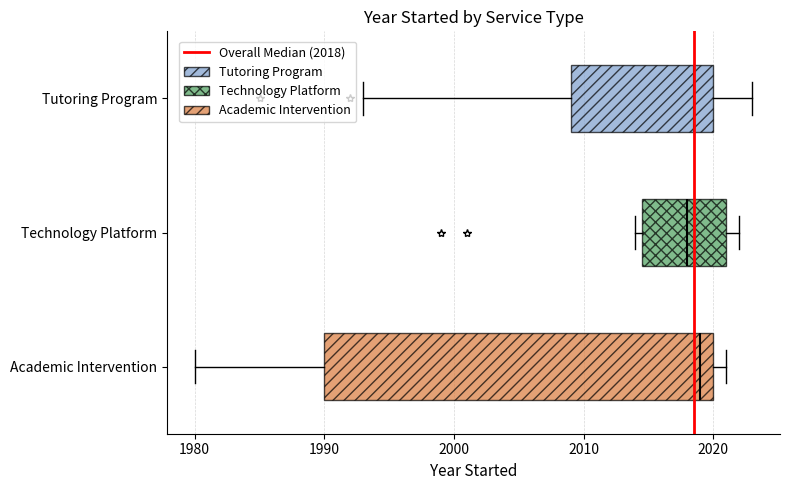

Which box is the widest, from its left edge to its right edge?

Academic Intervention